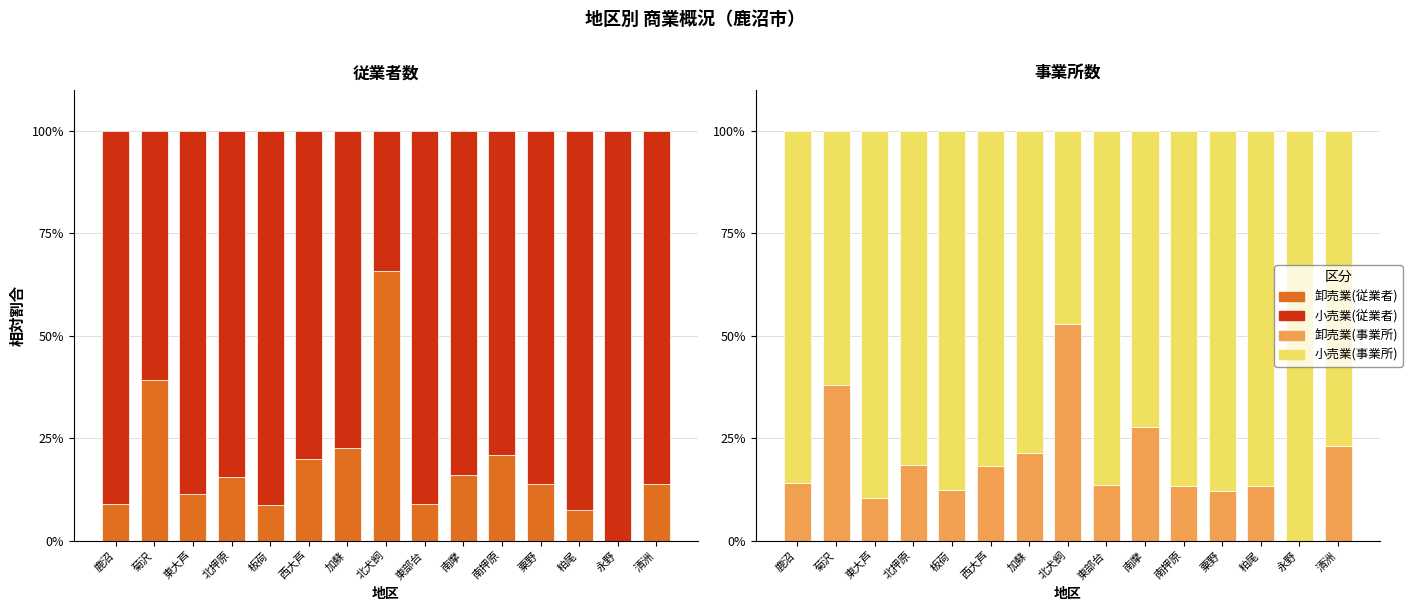

Reading left to right, list all the values displayed in this chart.

卸売業(従業者): 鹿沼=9.0	菊沢=39.4	東大芦=11.3	北押原=15.6	板荷=8.8	西大芦=20.0	加蘇=22.6	北犬飼=65.9	東部台=8.9	南摩=16.1	南押原=21.1	粟野=13.8	粕尾=7.5	永野=0.0	清洲=14.0
小売業(従業者): 鹿沼=91.0	菊沢=60.6	東大芦=88.7	北押原=84.4	板荷=91.2	西大芦=80.0	加蘇=77.4	北犬飼=34.1	東部台=91.1	南摩=83.9	南押原=78.9	粟野=86.2	粕尾=92.5	永野=100.0	清洲=86.0
卸売業(事業所): 鹿沼=14.0	菊沢=38.1	東大芦=10.5	北押原=18.5	板荷=12.5	西大芦=18.2	加蘇=21.4	北犬飼=53.0	東部台=13.6	南摩=27.8	南押原=13.3	粟野=12.1	粕尾=13.3	永野=0.0	清洲=23.1
小売業(事業所): 鹿沼=86.0	菊沢=61.9	東大芦=89.5	北押原=81.5	板荷=87.5	西大芦=81.8	加蘇=78.6	北犬飼=47.0	東部台=86.4	南摩=72.2	南押原=86.7	粟野=87.9	粕尾=86.7	永野=100.0	清洲=76.9